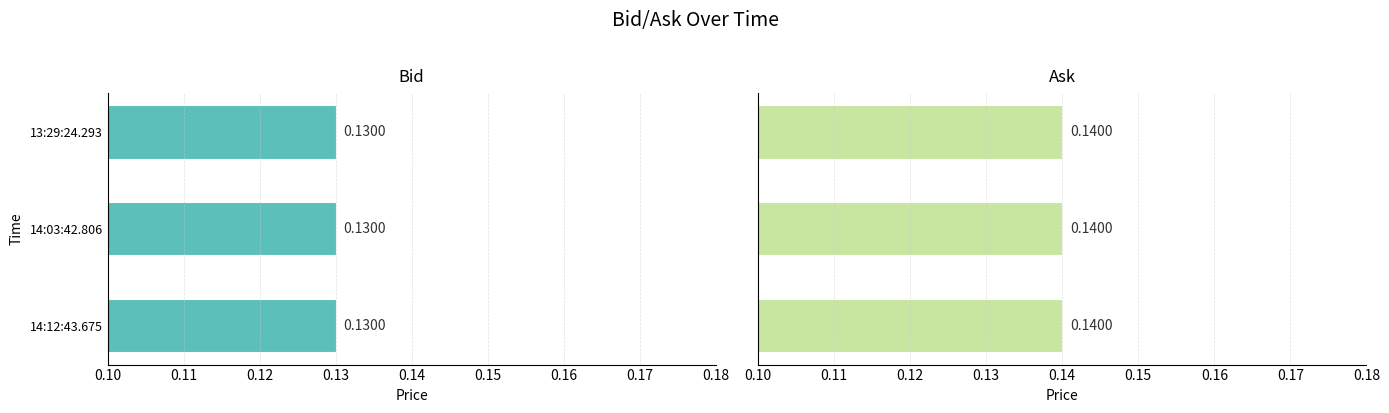

Reading left to right, list all the values displayed in this chart.

Bid: 0.1	0.1	0.1
Ask: 0.1	0.1	0.1